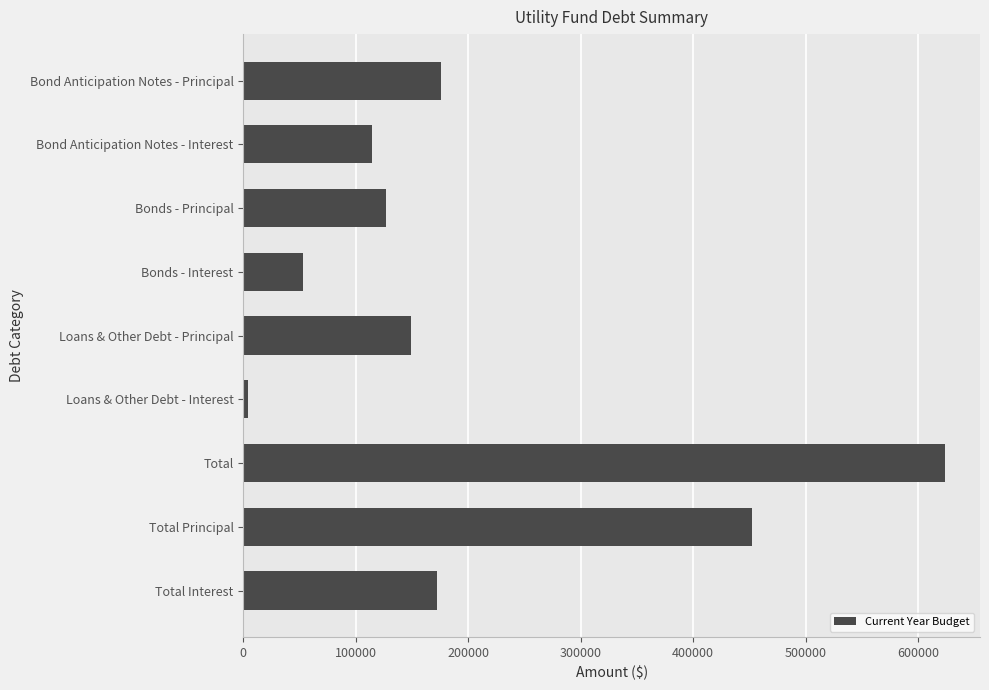

What is the label of the 4th bar from the top?

Bonds - Interest